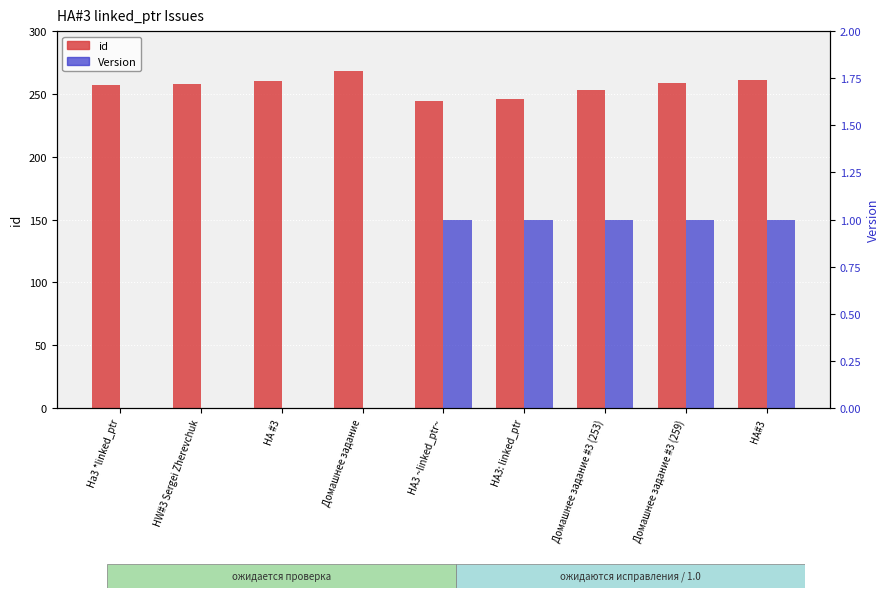

Reading left to right, transcribe all the data shown in this chart.

id: 257	258	260	268	244	246	253	259	261
Version: 0	0	0	0	1	1	1	1	1